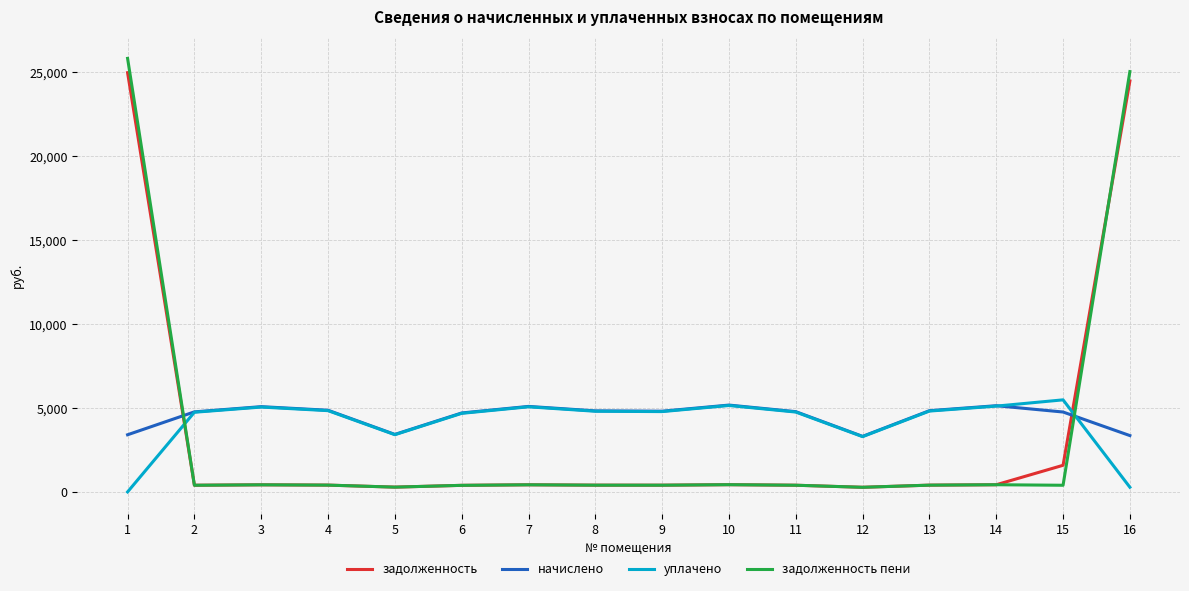

How many lines are shown in the chart?

4